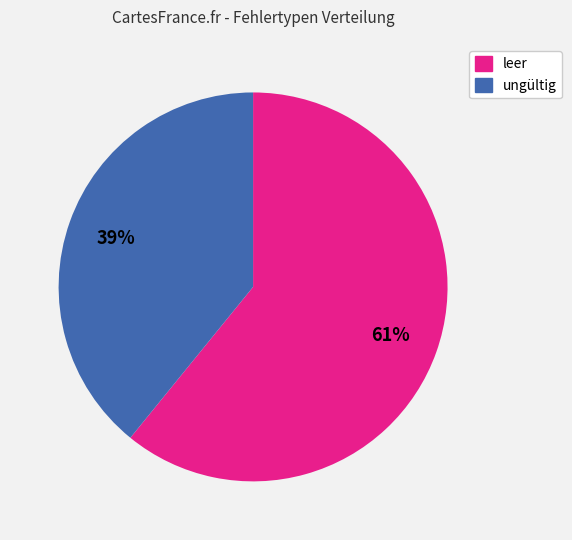

To the nearest percent, what portion does ungültig represent?

39%